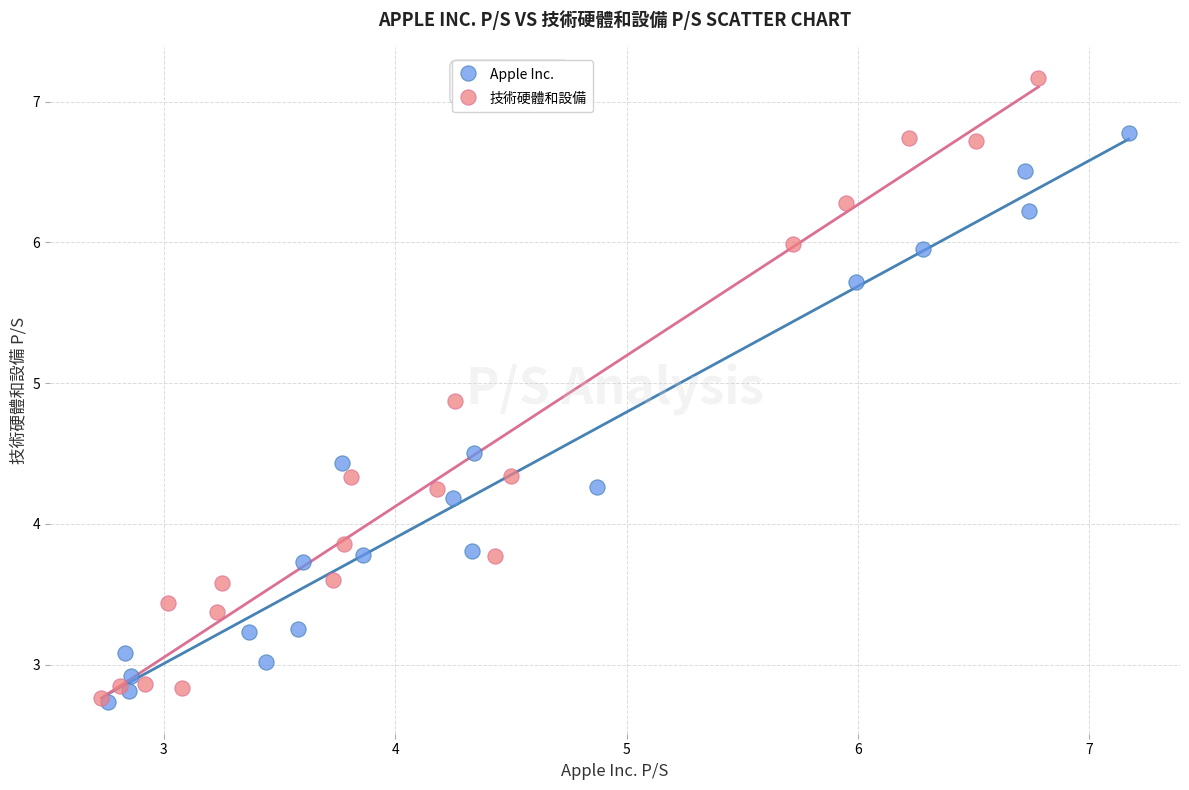

Which series contains the highest Y value?

技術硬體和設備